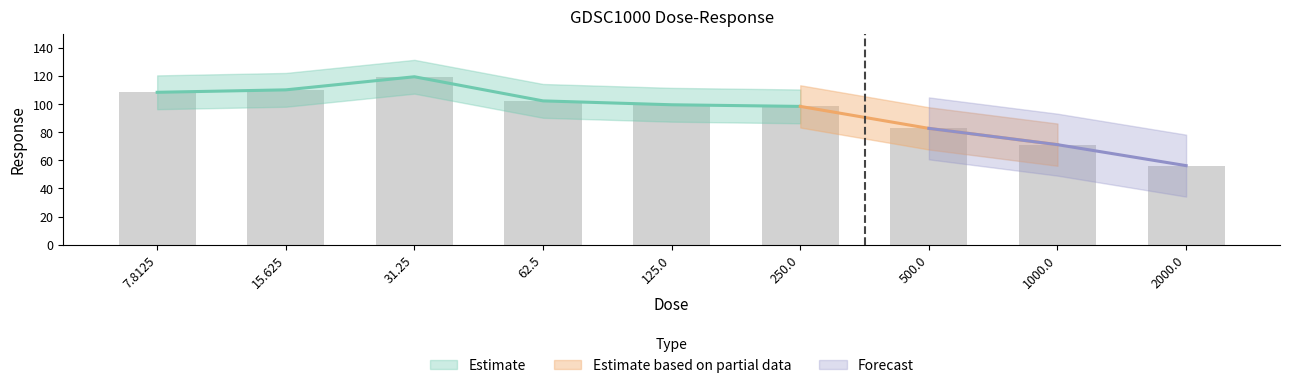

Reading left to right, extract all data points from this chart.

7.8125=108.3	15.625=110.0	31.25=119.3	62.5=102.2	125.0=99.4	250.0=98.2	500.0=82.6	1000.0=71.1	2000.0=56.2